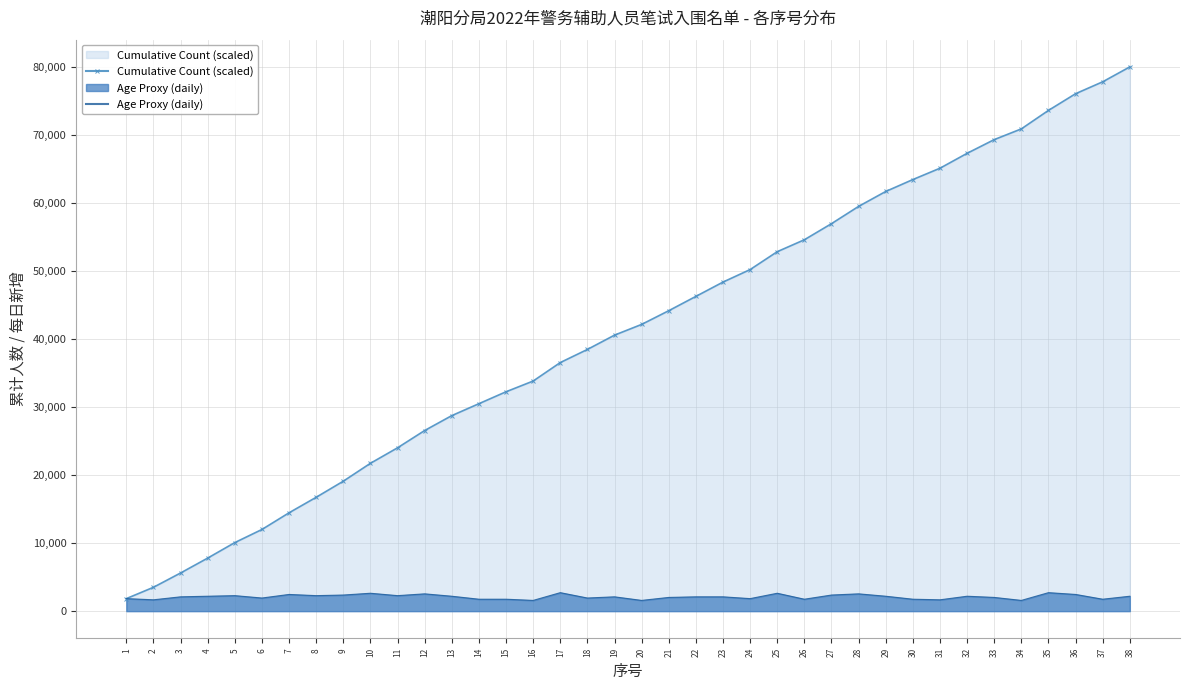

Which series has the widest spread of values?

Cumulative Count (scaled)